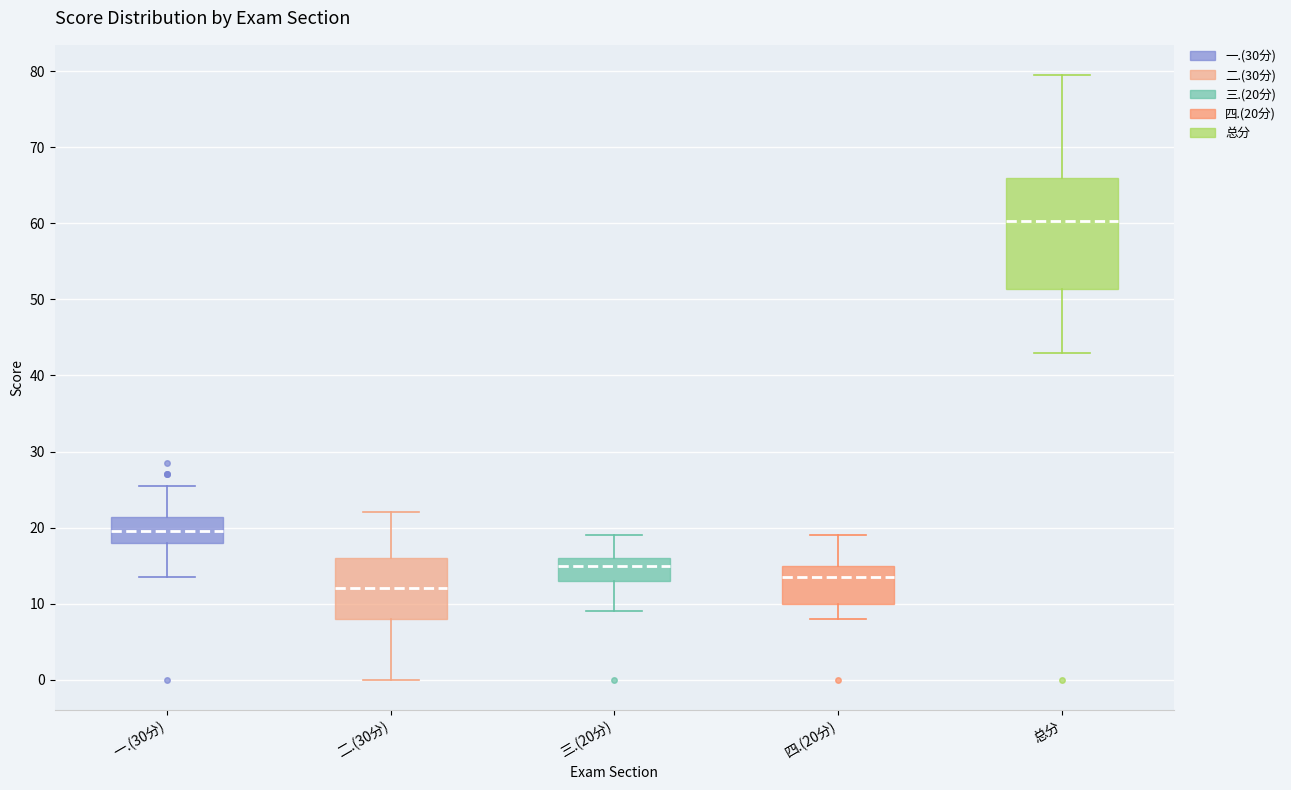

Which box is the tallest, from its lower edge to its upper edge?

总分